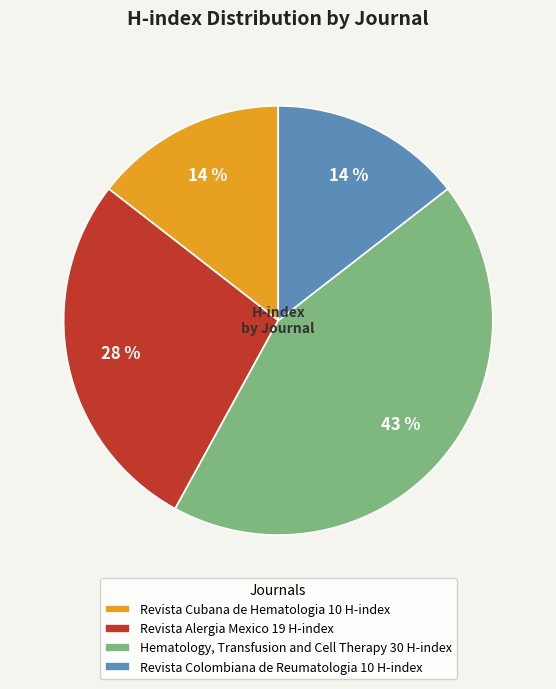

How many segments does this pie chart have?

4